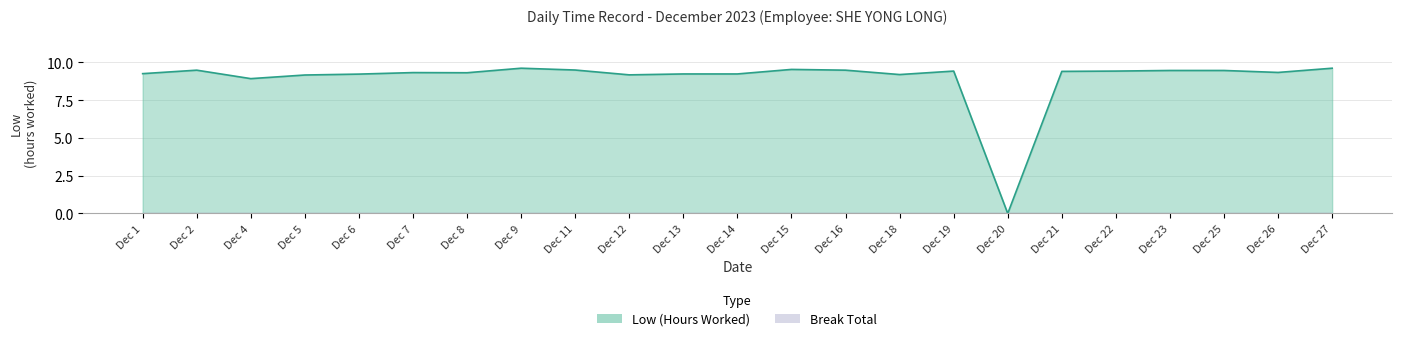

What is the ratio of the value at Dec 11 to the value at Dec 4?

1.1